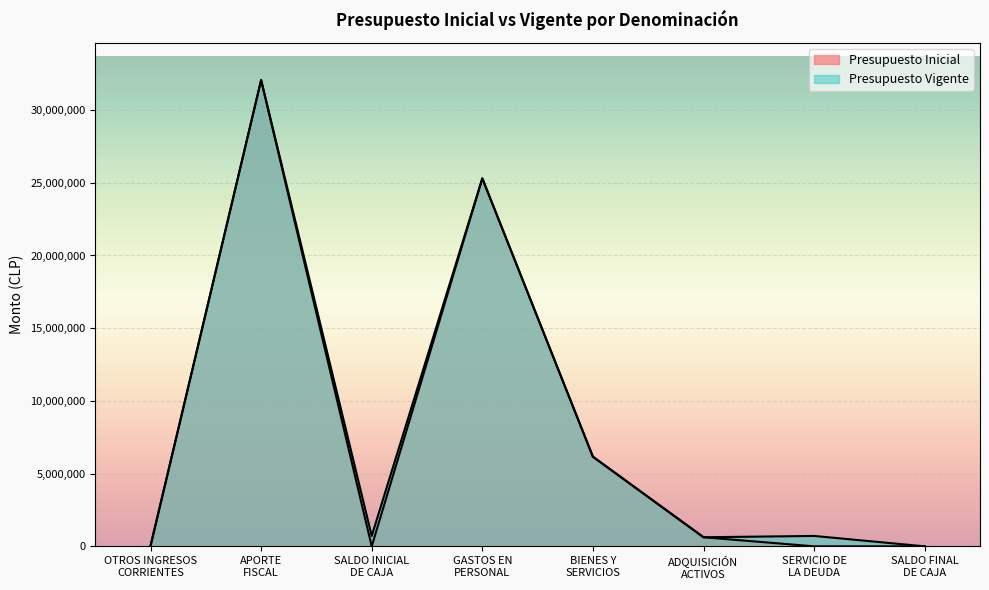

What is the sum of all Presupuesto Vigente values?

65608194